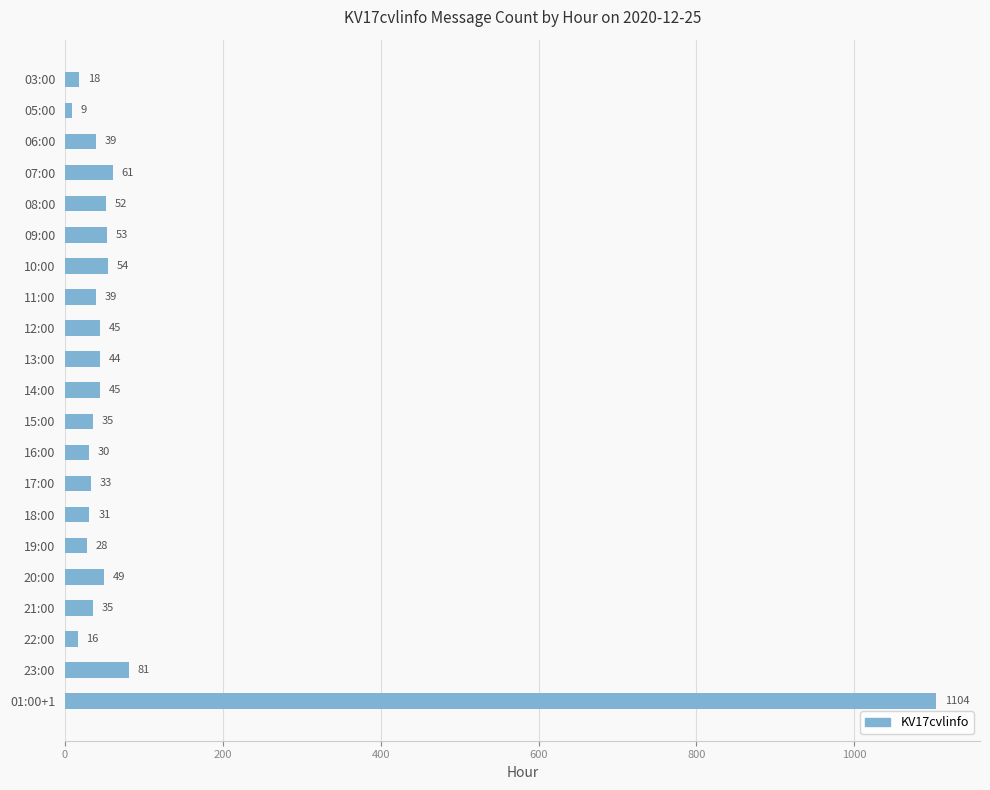

Reading bottom to top, transcribe all the data shown in this chart.

01:00+1=1104	23:00=81	22:00=16	21:00=35	20:00=49	19:00=28	18:00=31	17:00=33	16:00=30	15:00=35	14:00=45	13:00=44	12:00=45	11:00=39	10:00=54	09:00=53	08:00=52	07:00=61	06:00=39	05:00=9	03:00=18